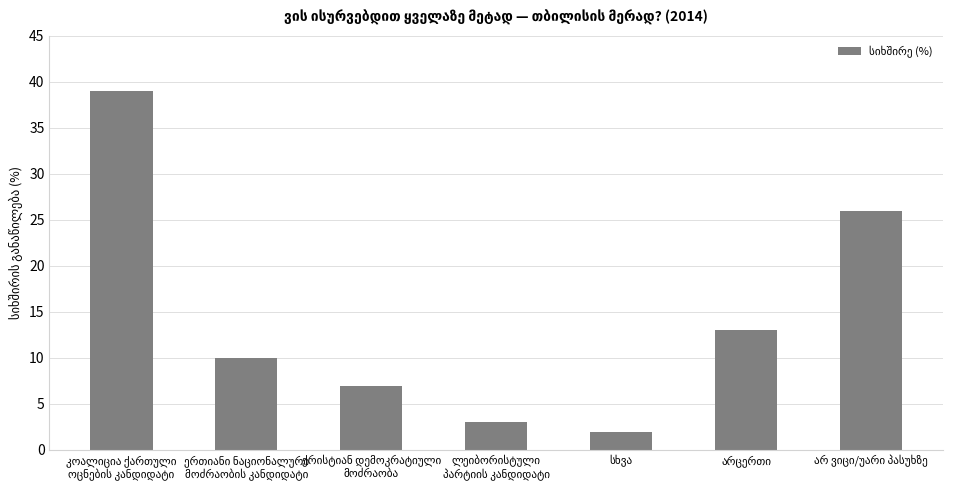

What is the average value?

14